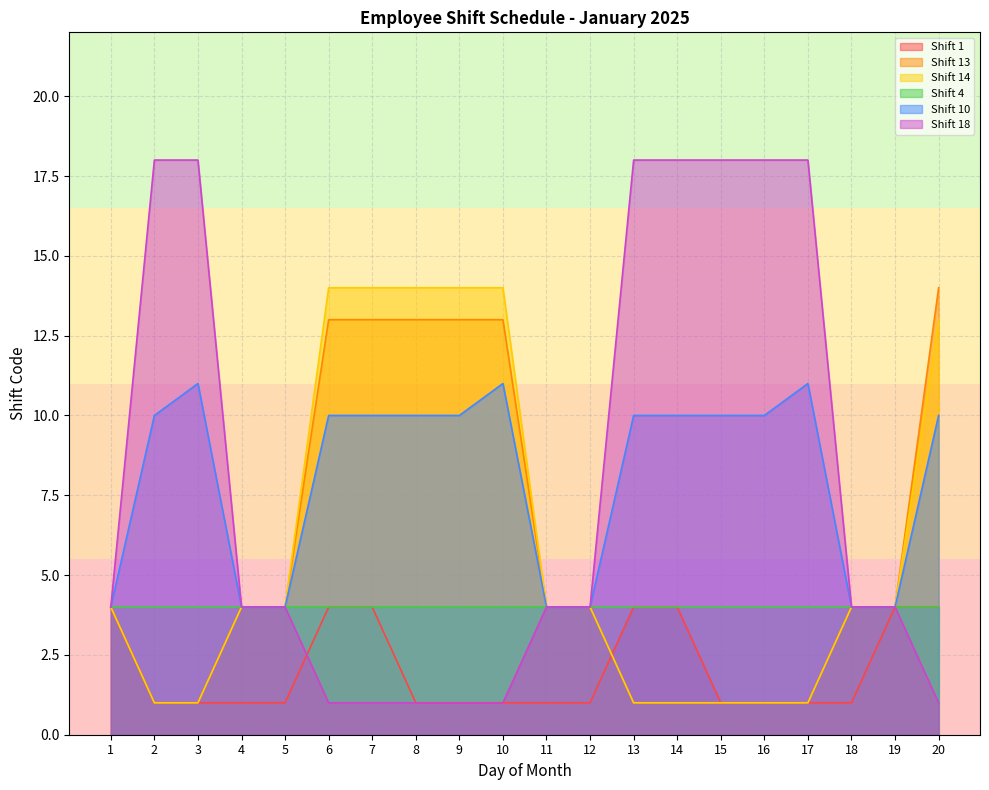

How many values in the Shift 14 series exceed 4?

6